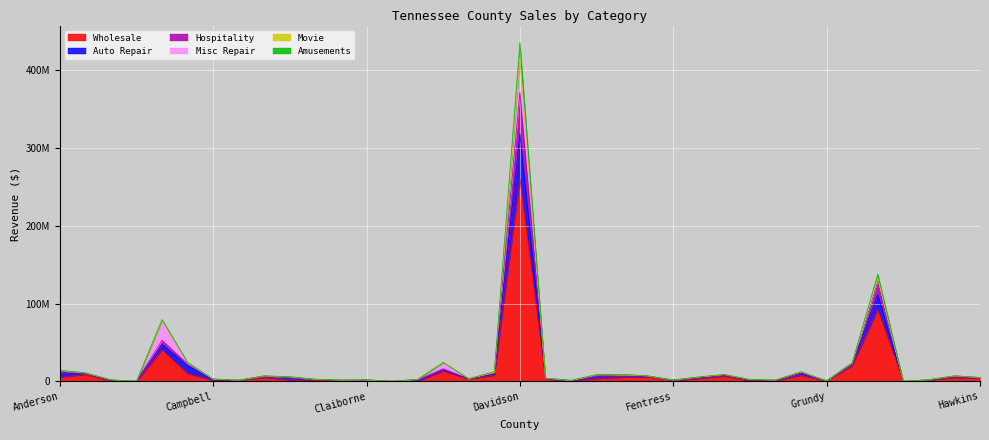

At which category does Movie reach its first local peak?

Blount